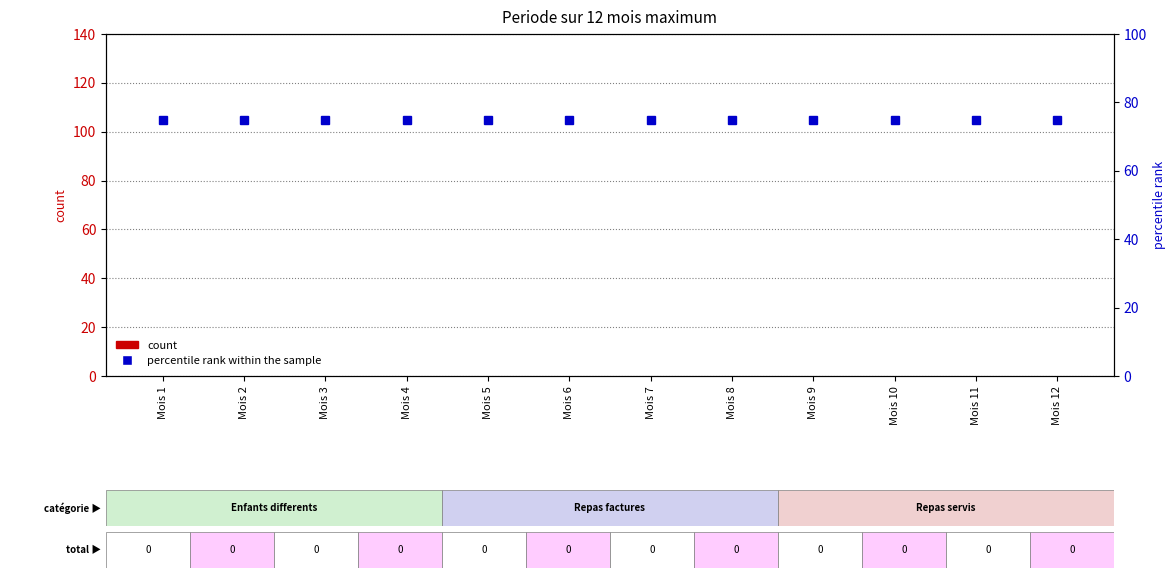

At which category is the sum across all series the highest?

Mois 1